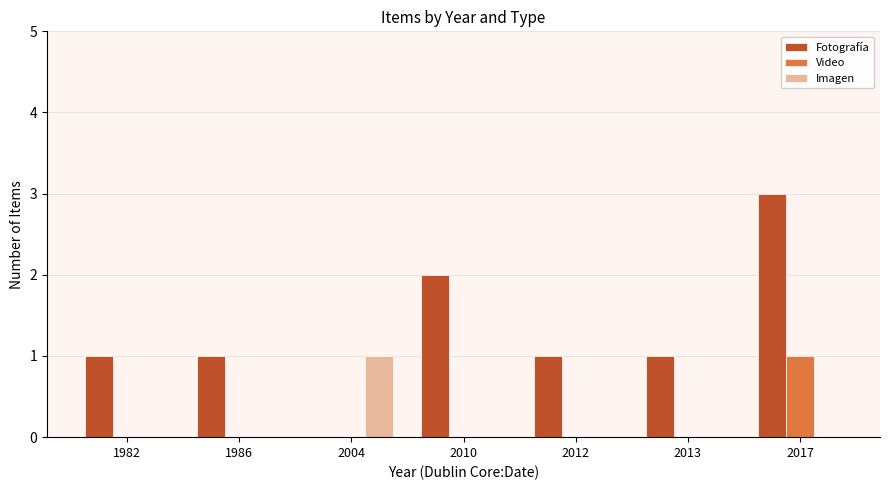

Which series changed the most between 2013 and 2017?

Fotografía